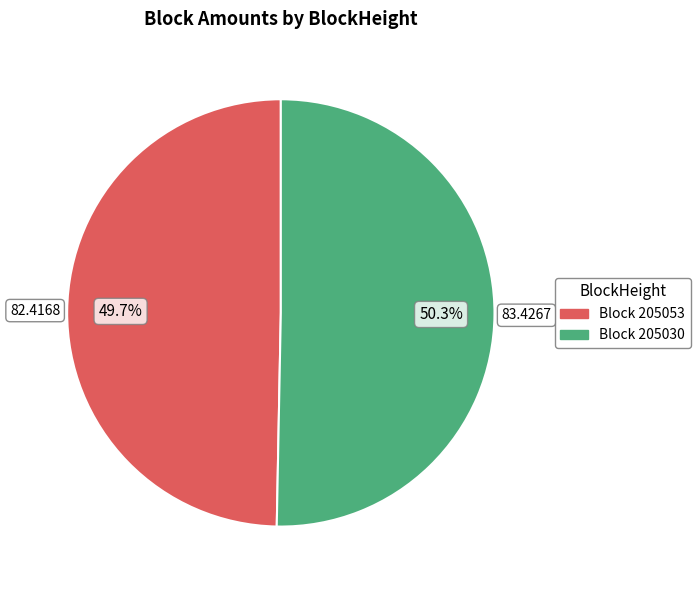

Is there any slice that represents more than half of the pie?

Yes